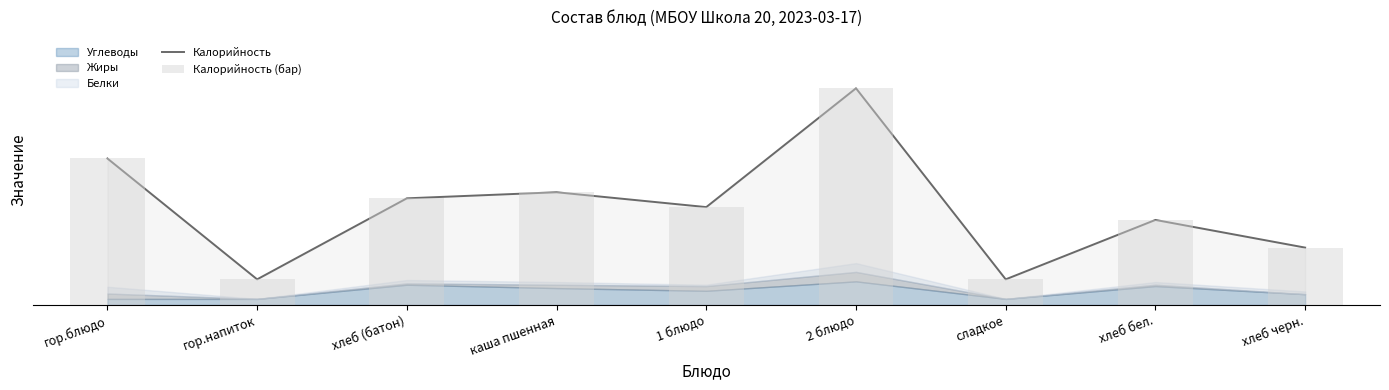

At how many categories does at least one series exceed 136?

5